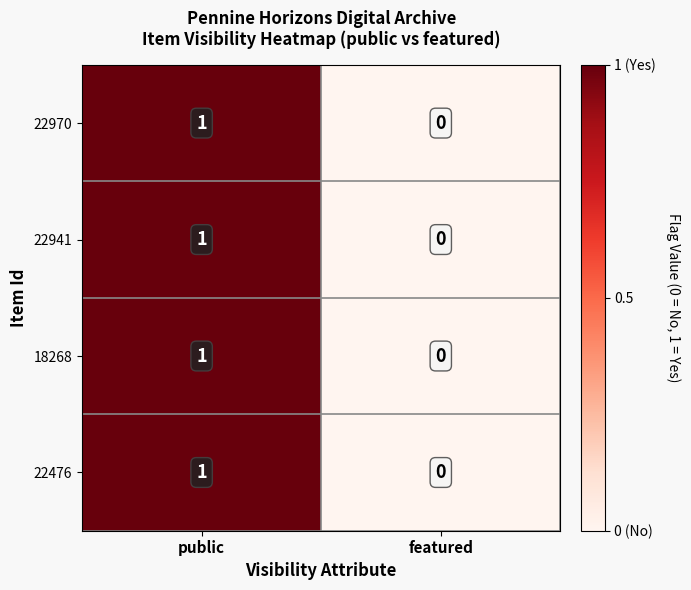

What is the total value across all series at public?

4